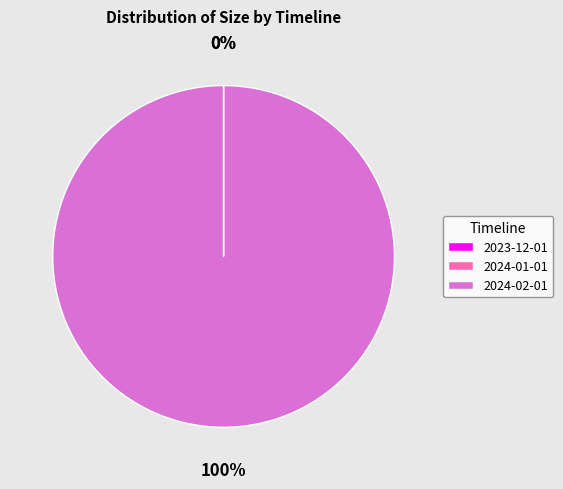

Is there a majority slice in this chart?

Yes